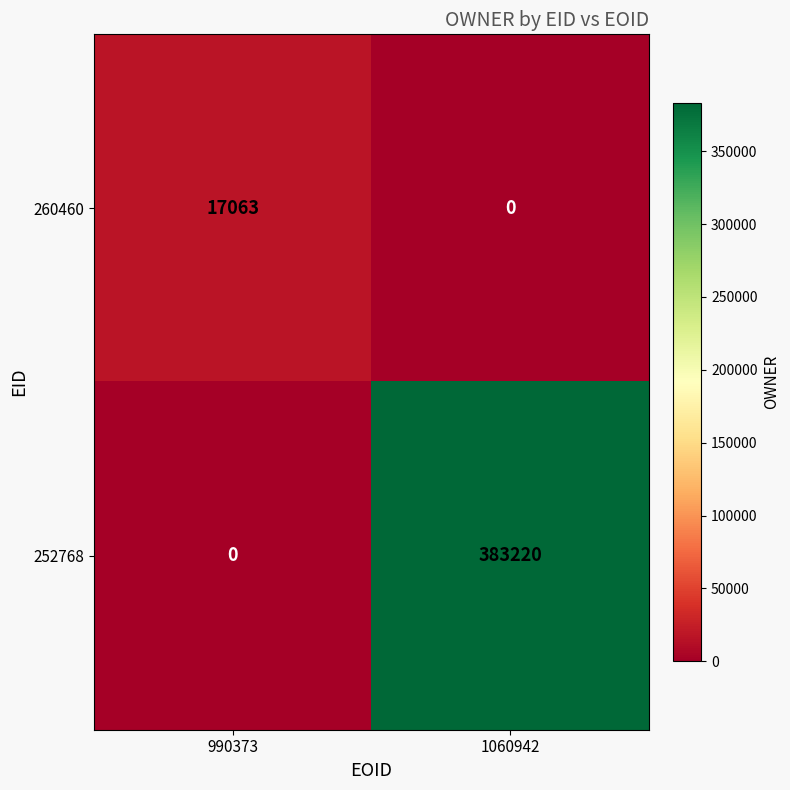

How many distinct data groups are displayed?

2